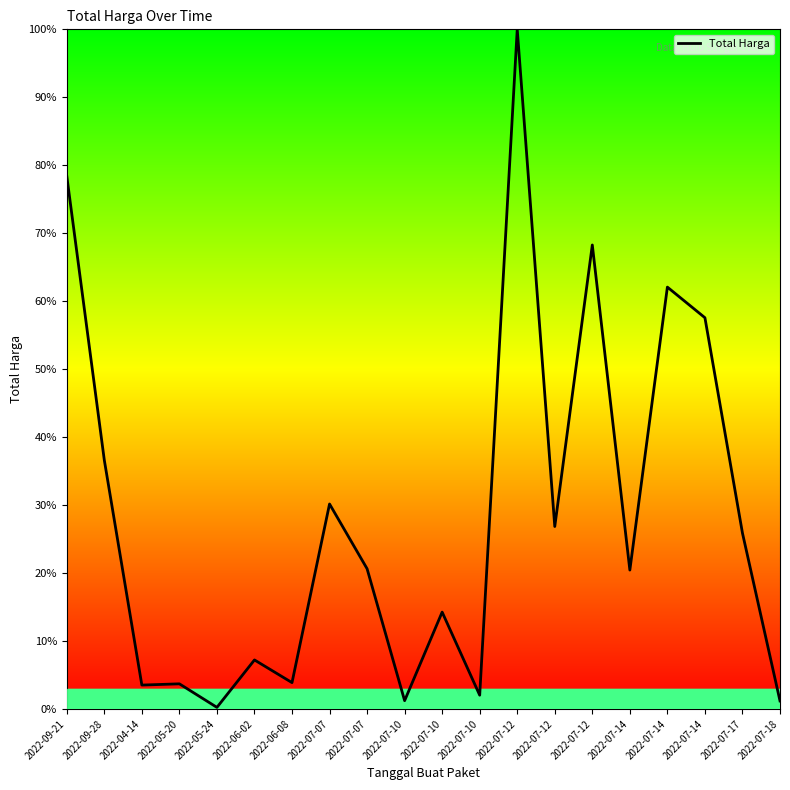

The chart shows a value of 46.9 at 2022-07-12. True or false?

False